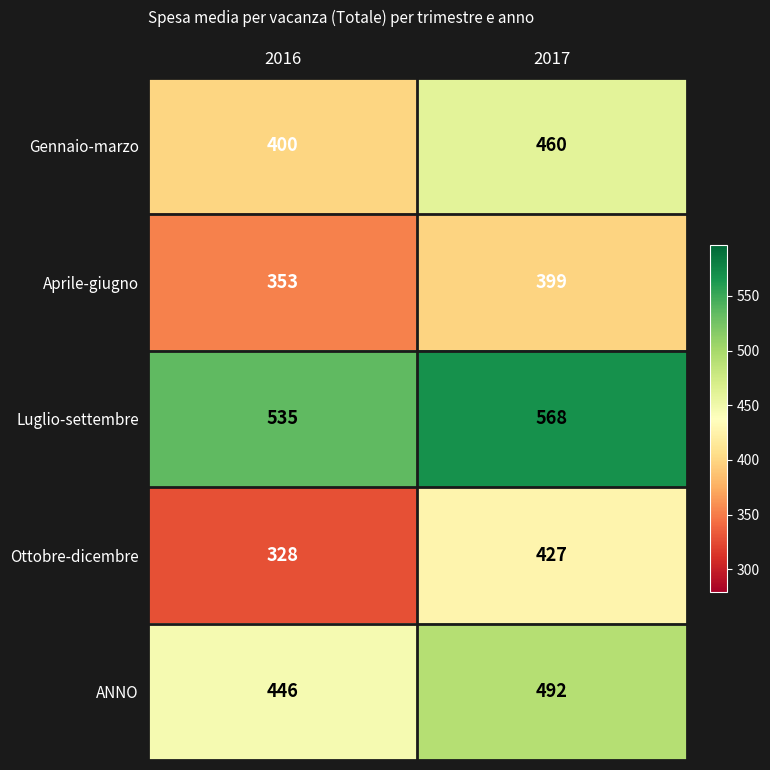

What is the approximate value of ANNO at 2017?

492